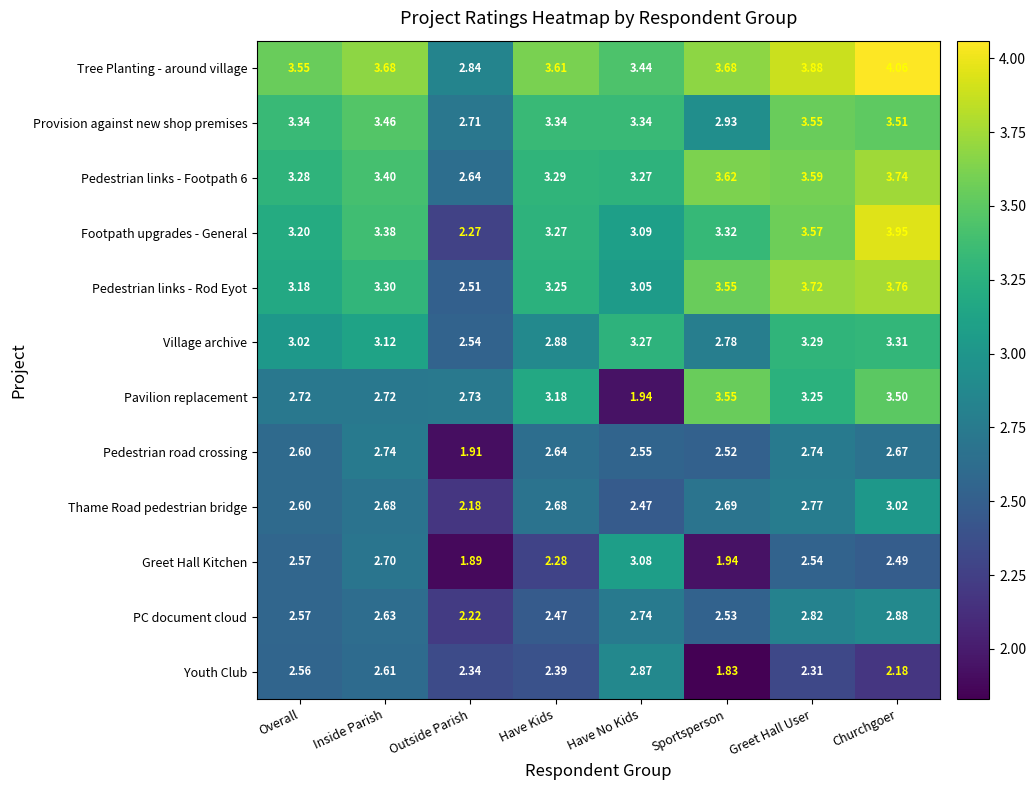

Rank the categories by Pedestrian links - Rod Eyot value from lowest to highest.

Outside Parish, Have No Kids, Overall, Have Kids, Inside Parish, Sportsperson, Greet Hall User, Churchgoer